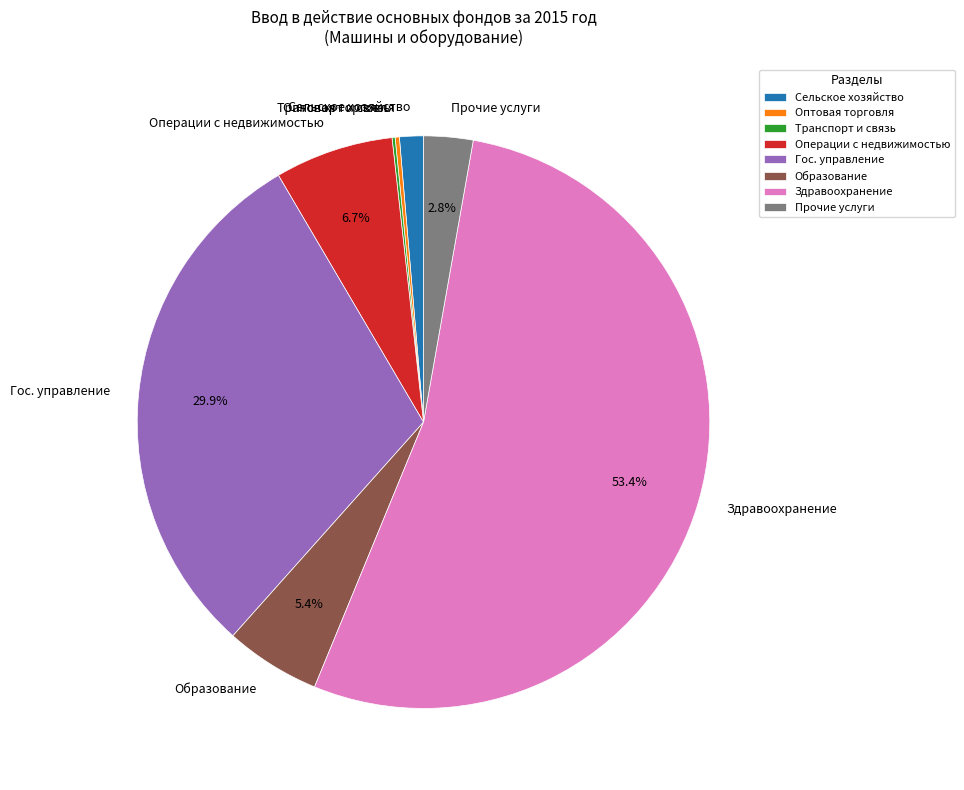

What is the largest slice in the pie chart?

Здравоохранение